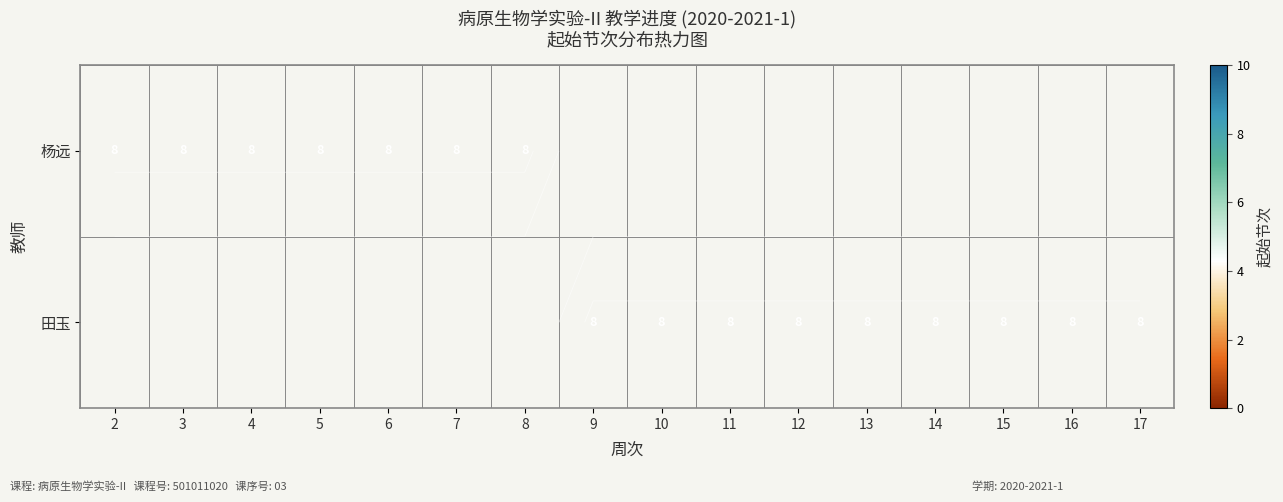

Reading left to right, what are all the values shown in this chart?

杨远: 8	8	8	8	8	8	8	0	0	0	0	0	0	0	0	0
田玉: 0	0	0	0	0	0	0	8	8	8	8	8	8	8	8	8